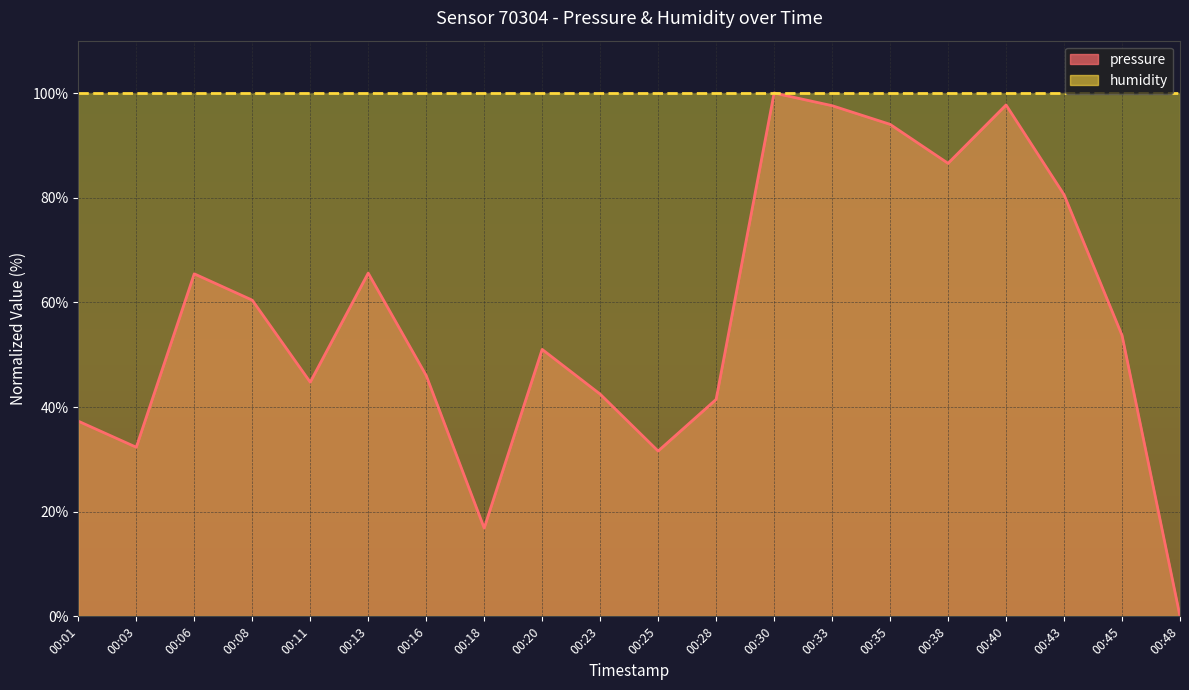

Where is the data nearest to the value 50?

00:20